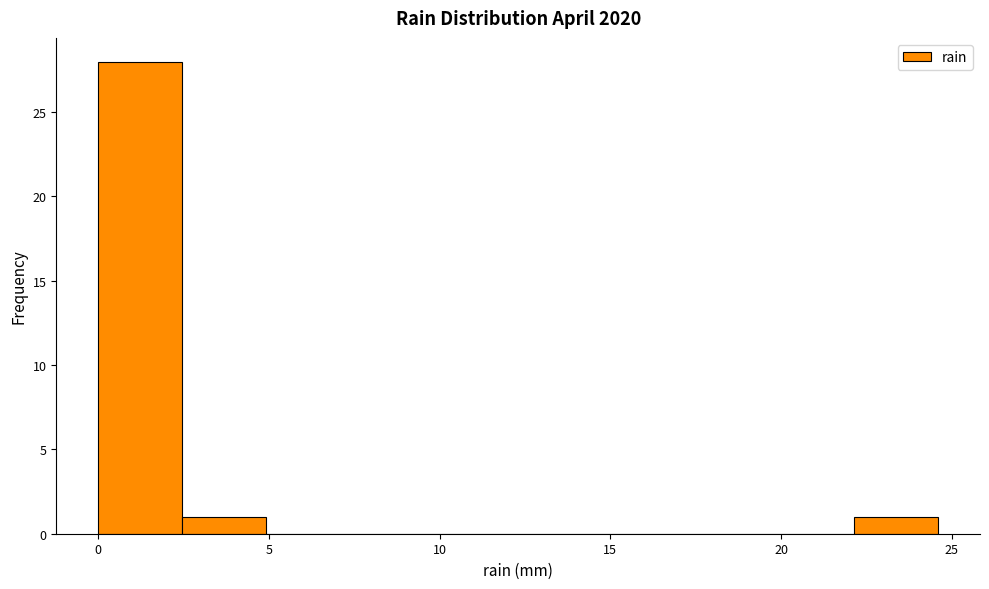

What is the height of the bar covering 2.5 to 5.0 on the x-axis? Neither the bar edges nor the heights are printed on the chart, so give them approximately, as read against the axes.

1